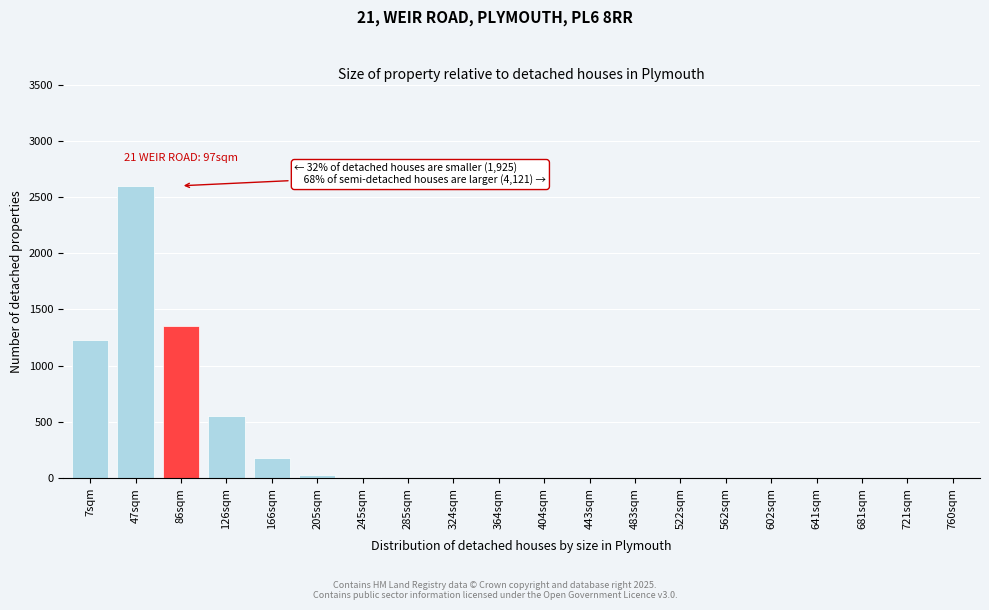

The chart shows a value of 0 at 681sqm. True or false?

True